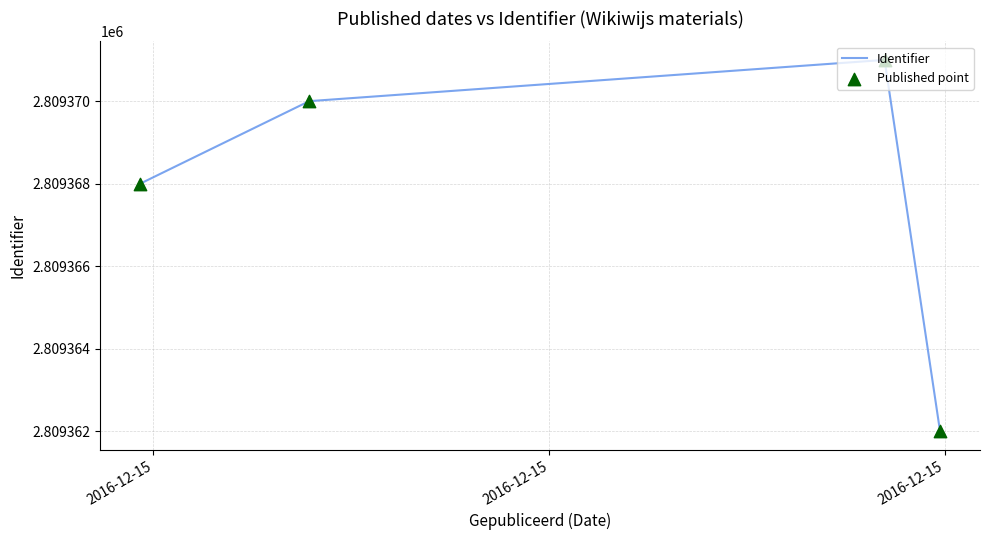

How many interior local peaks (higher than both neighbors) does the data have?

1